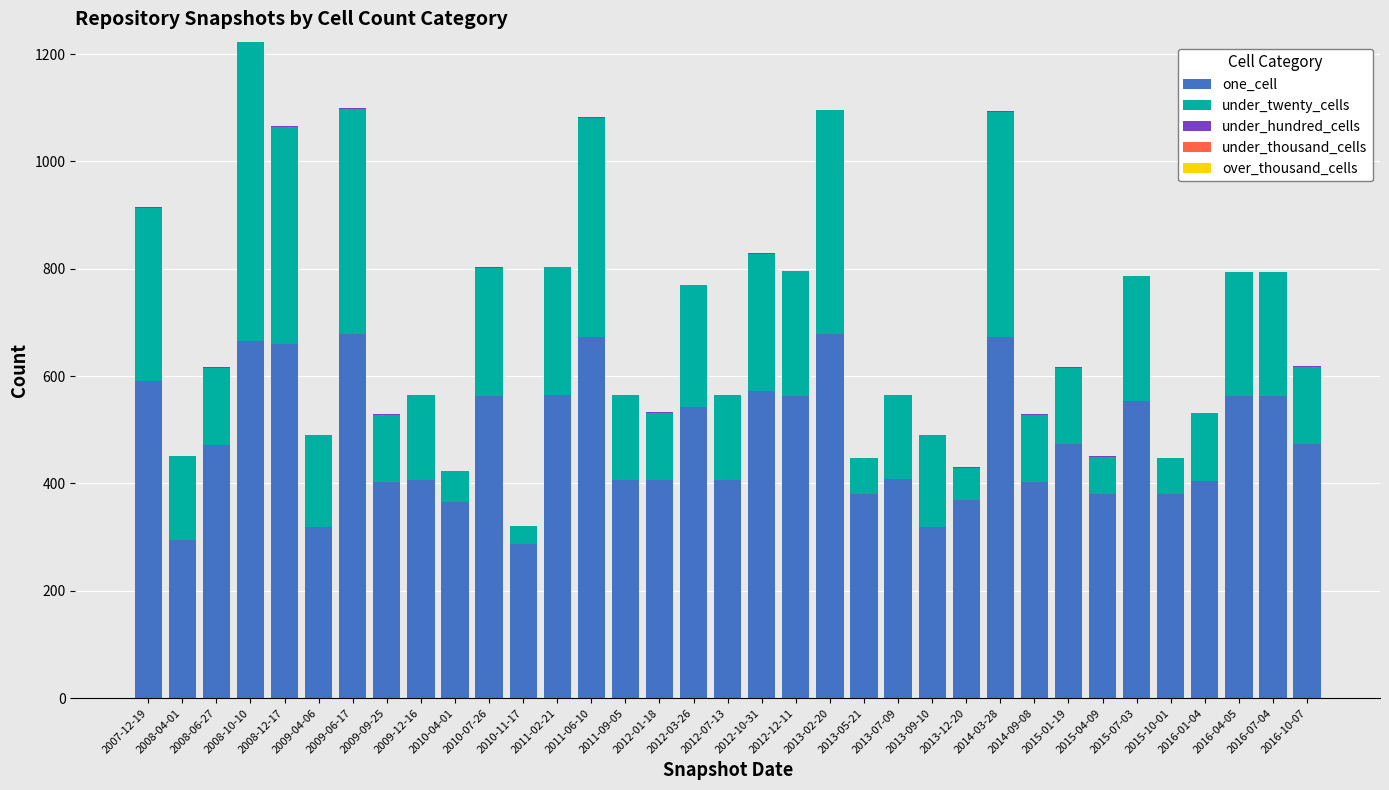

The value of one_cell at 2013-02-20 is 439. True or false?

False